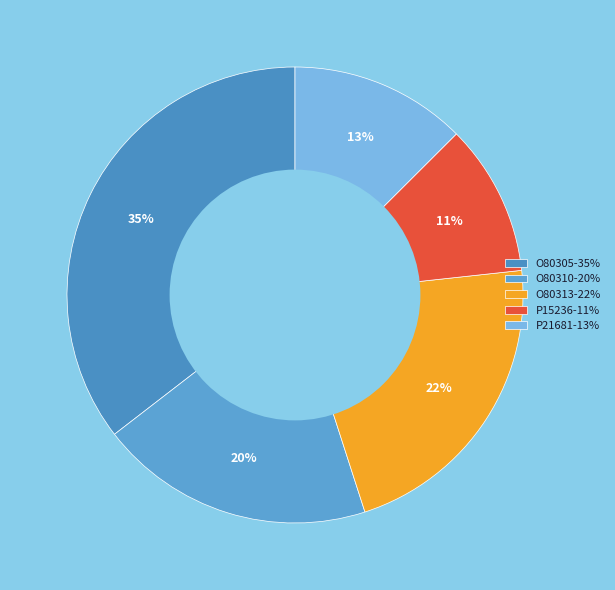

Rank the categories by value from lowest to highest.

P15236, P21681, O80310, O80313, O80305